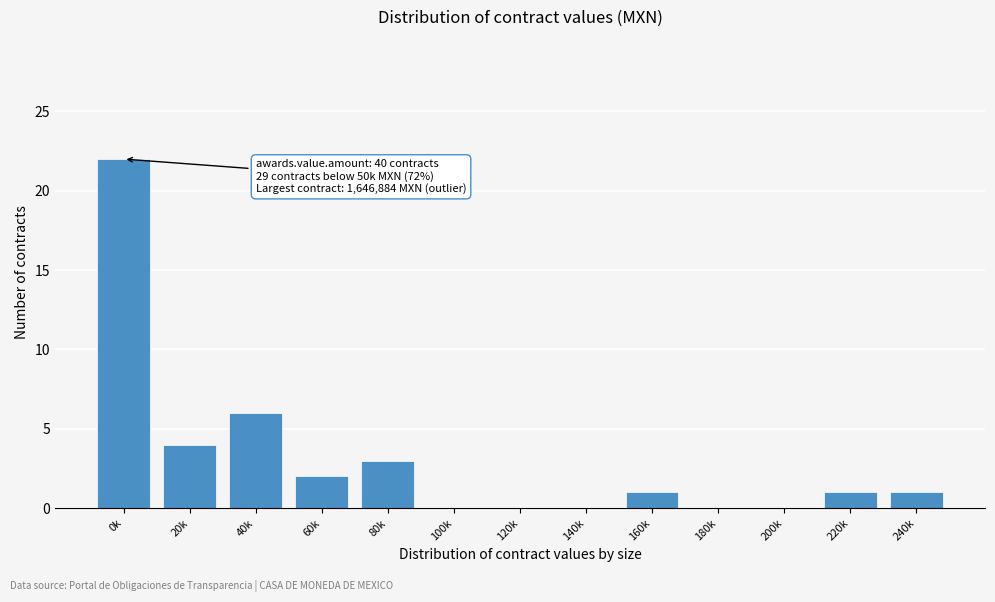

Reading left to right, transcribe all the data shown in this chart.

0k=22	20k=4	40k=6	60k=2	80k=3	100k=0	120k=0	140k=0	160k=1	180k=0	200k=0	220k=1	240k=1